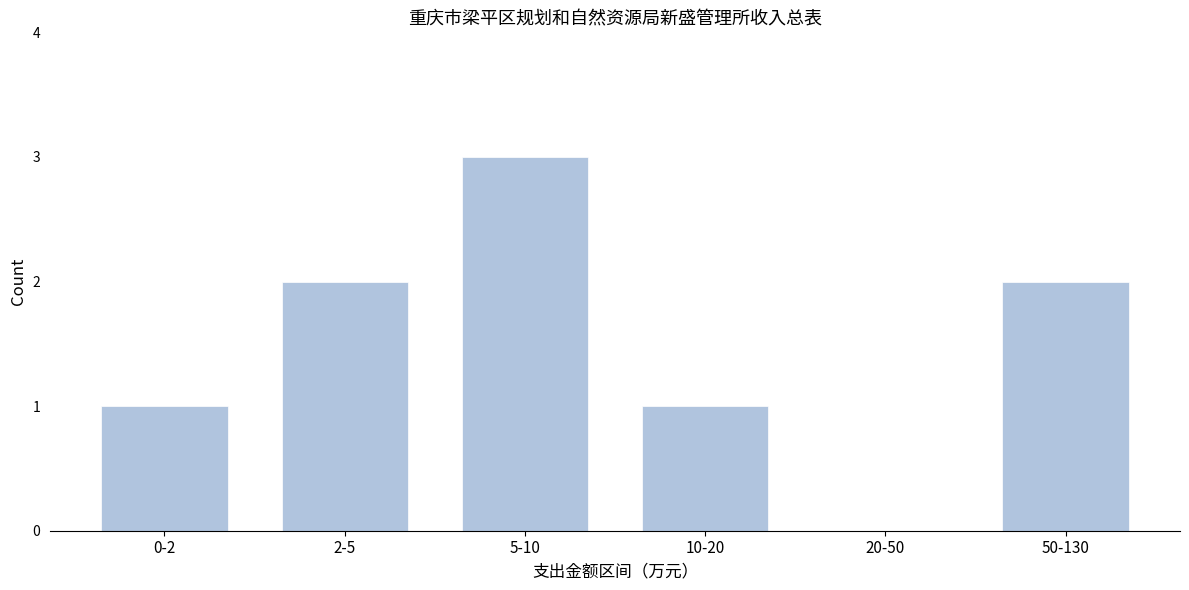

Reading left to right, what are all the values shown in this chart?

0-2=1	2-5=2	5-10=3	10-20=1	20-50=0	50-130=2